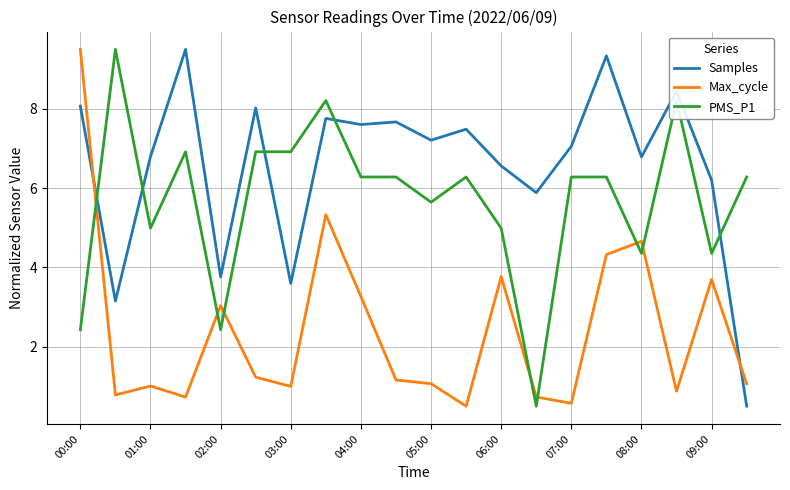

Rank the series by their average value, from lowest to highest.

Max_cycle, PMS_P1, Samples